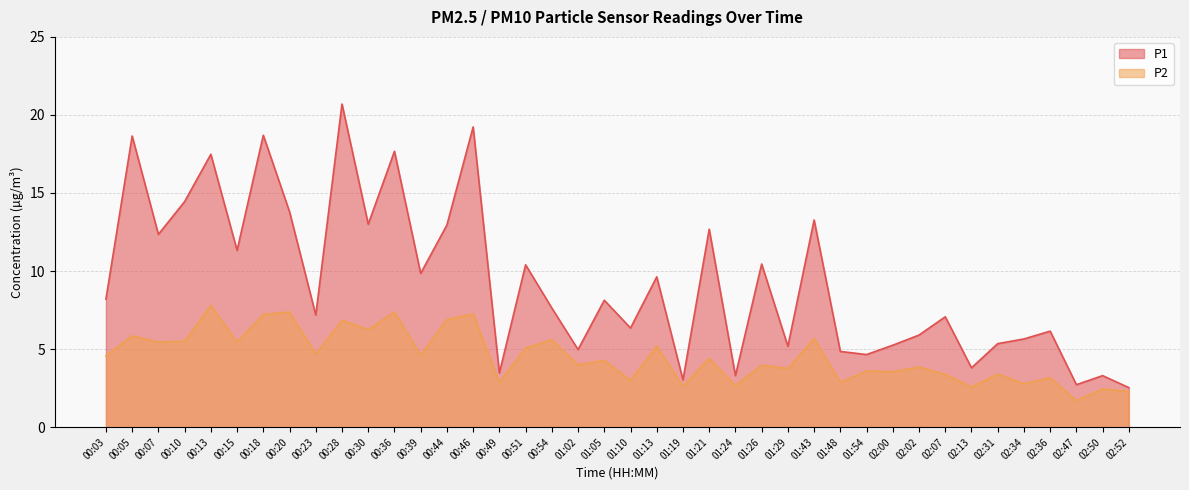

At which label is P1 closest to 11?

00:15